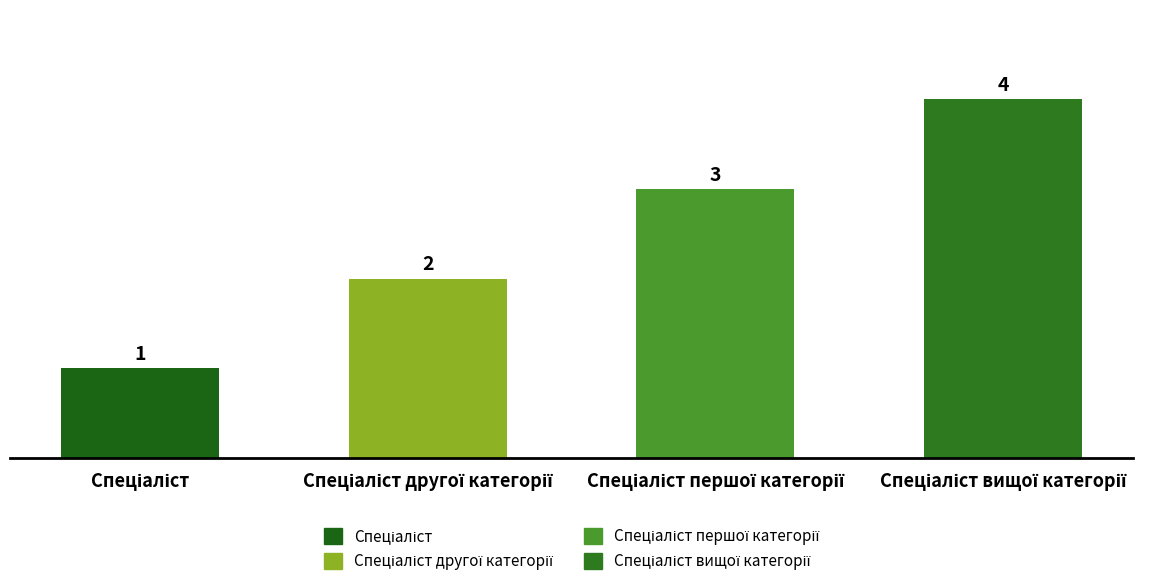

What is the maximum value shown in the chart?

4